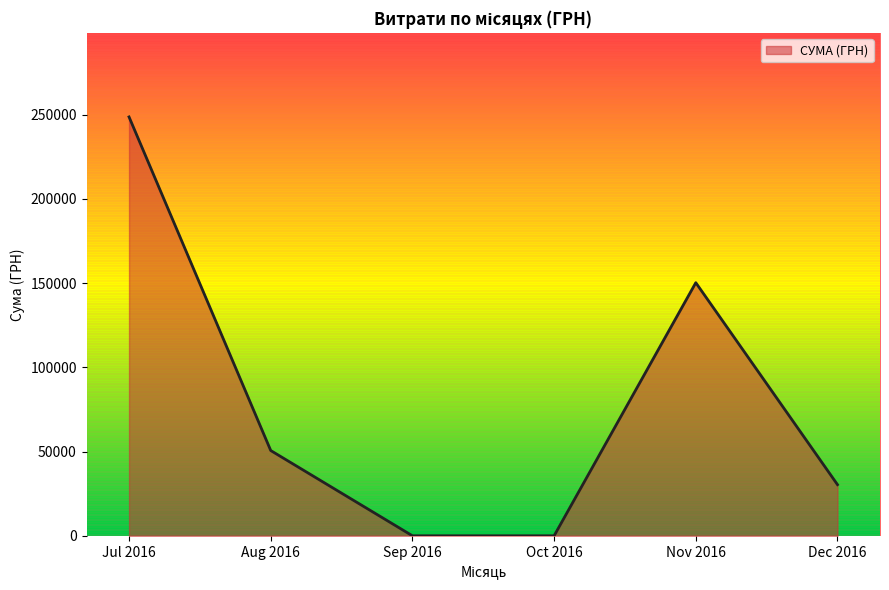

What is the average value?

79959.6